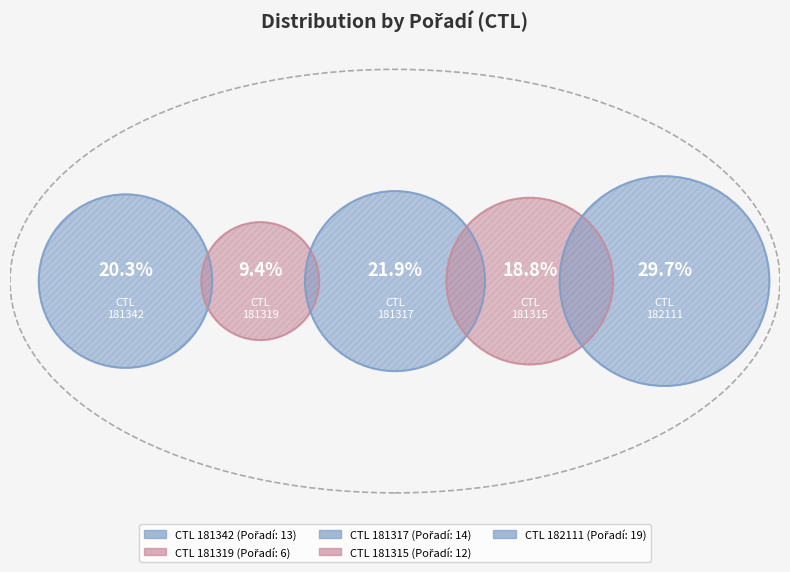

To the nearest percent, what is the combined percentage of 181319 and 181317?

31%